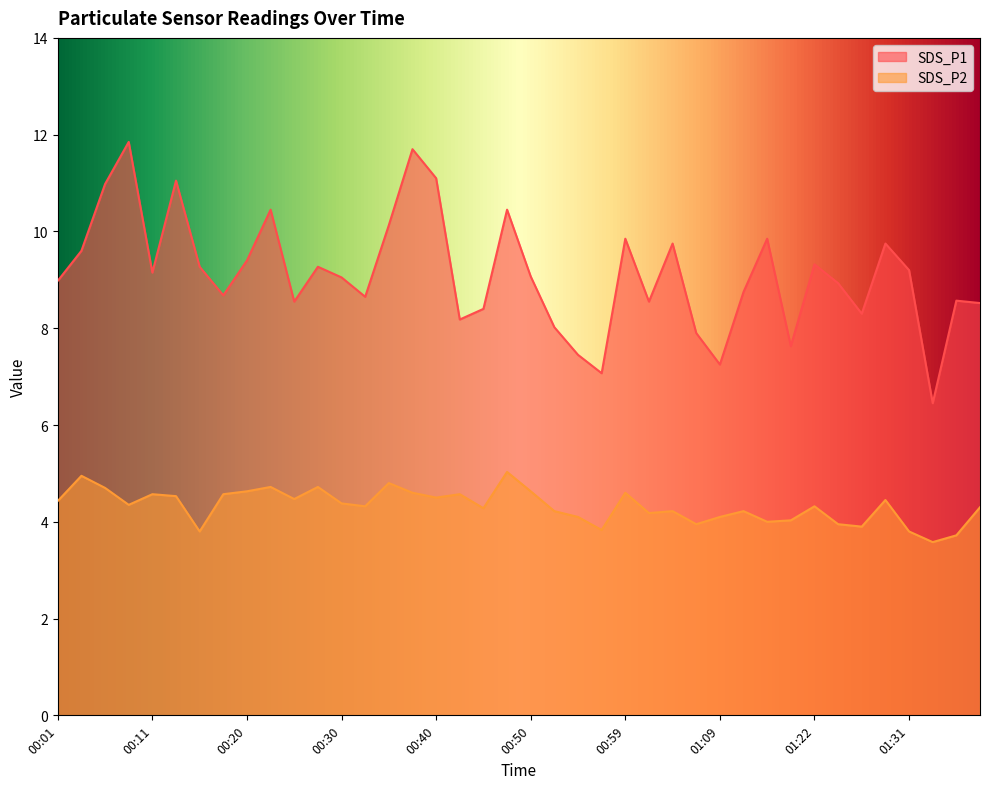

What is the average value of the SDS_P2 series?

4.3